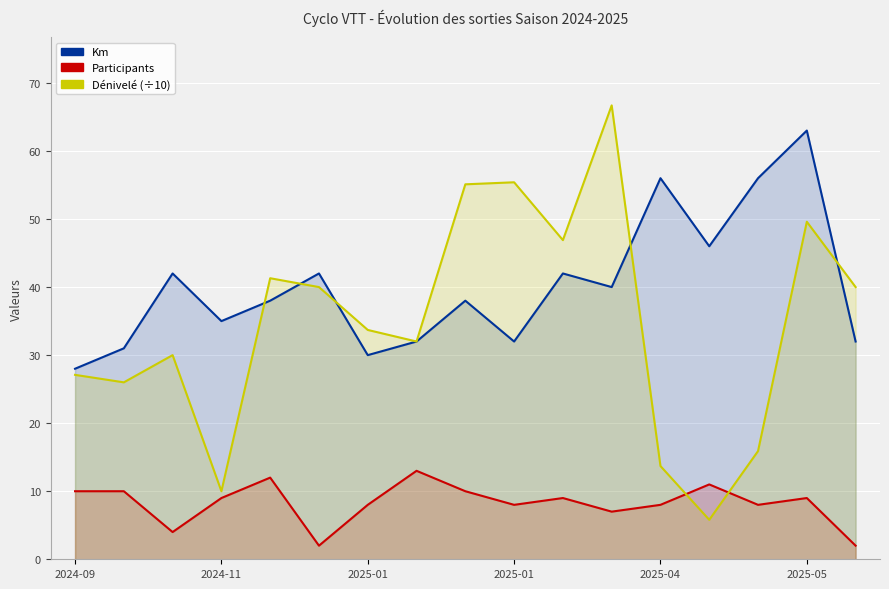

Which series ends up on top after the final intersection of Km and Dénivelé (÷10)?

Dénivelé (÷10)